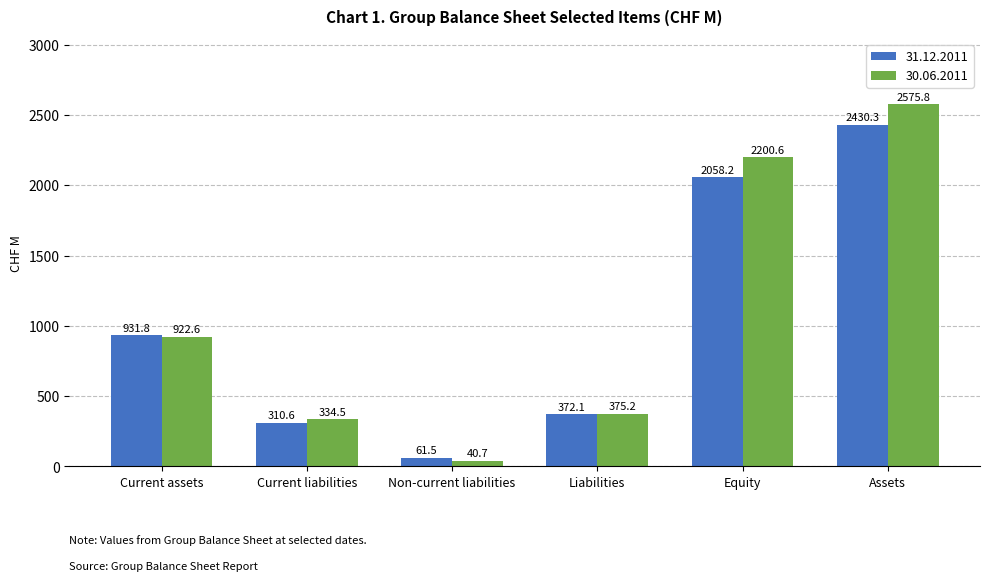

Is the value of 30.06.2011 at Assets greater than the value of 31.12.2011 at Current liabilities?

Yes